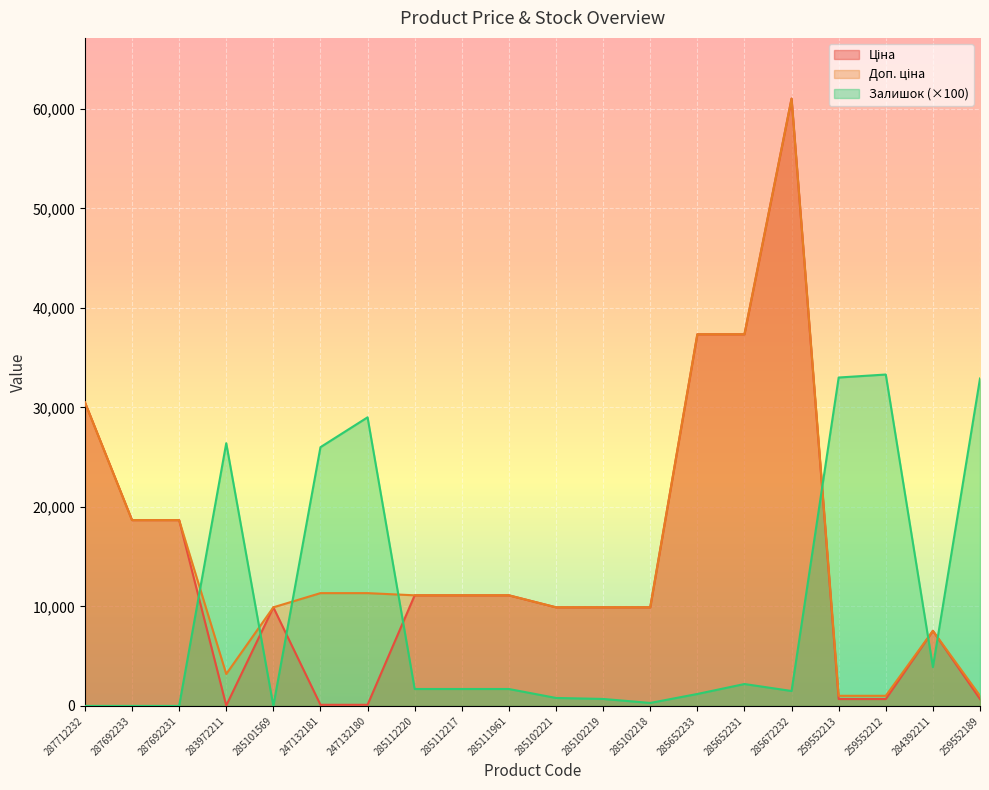

Reading right to left, transcribe all the data shown in this chart.

Ціна: 689.1	7545.9	689.1	689.1	61024.7	37343.0	37343.0	9908.5	9908.5	9908.5	11113.6	11113.6	11113.6	113.3	113.3	9908.5	32.0	18671.5	18671.5	30512.3
Доп. ціна: 1017.8	7545.9	1017.8	1017.8	61024.7	37343.0	37343.0	9908.5	9908.5	9908.5	11113.6	11113.6	11113.6	11334.0	11334.0	9908.5	3205.0	18671.5	18671.5	30512.3
Залишок: 32900.0	3900.0	33300.0	33000.0	1500.0	2200.0	1200.0	300.0	700.0	800.0	1700.0	1700.0	1700.0	29000.0	26000.0	0.0	26400.0	0.0	0.0	0.0